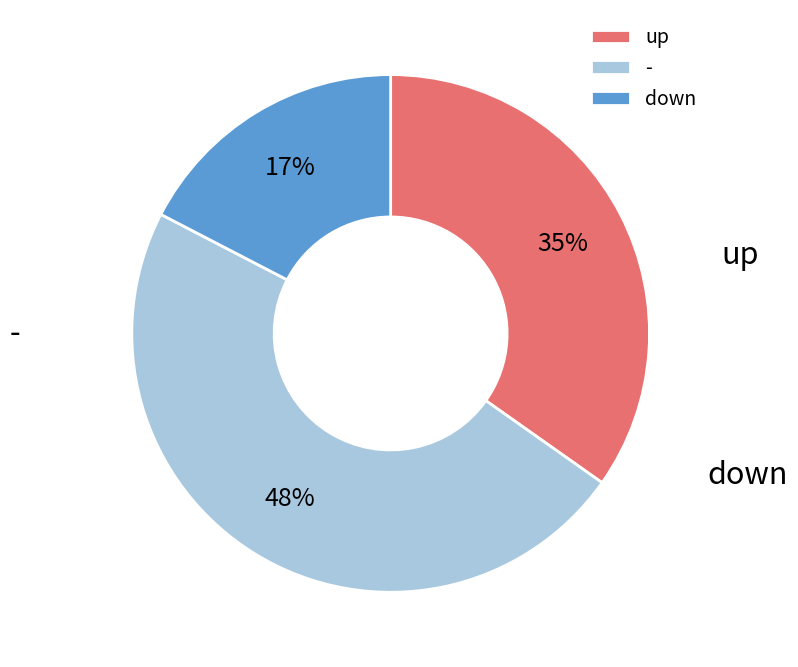

Combined, what portion of the pie is - and down?

65.2%